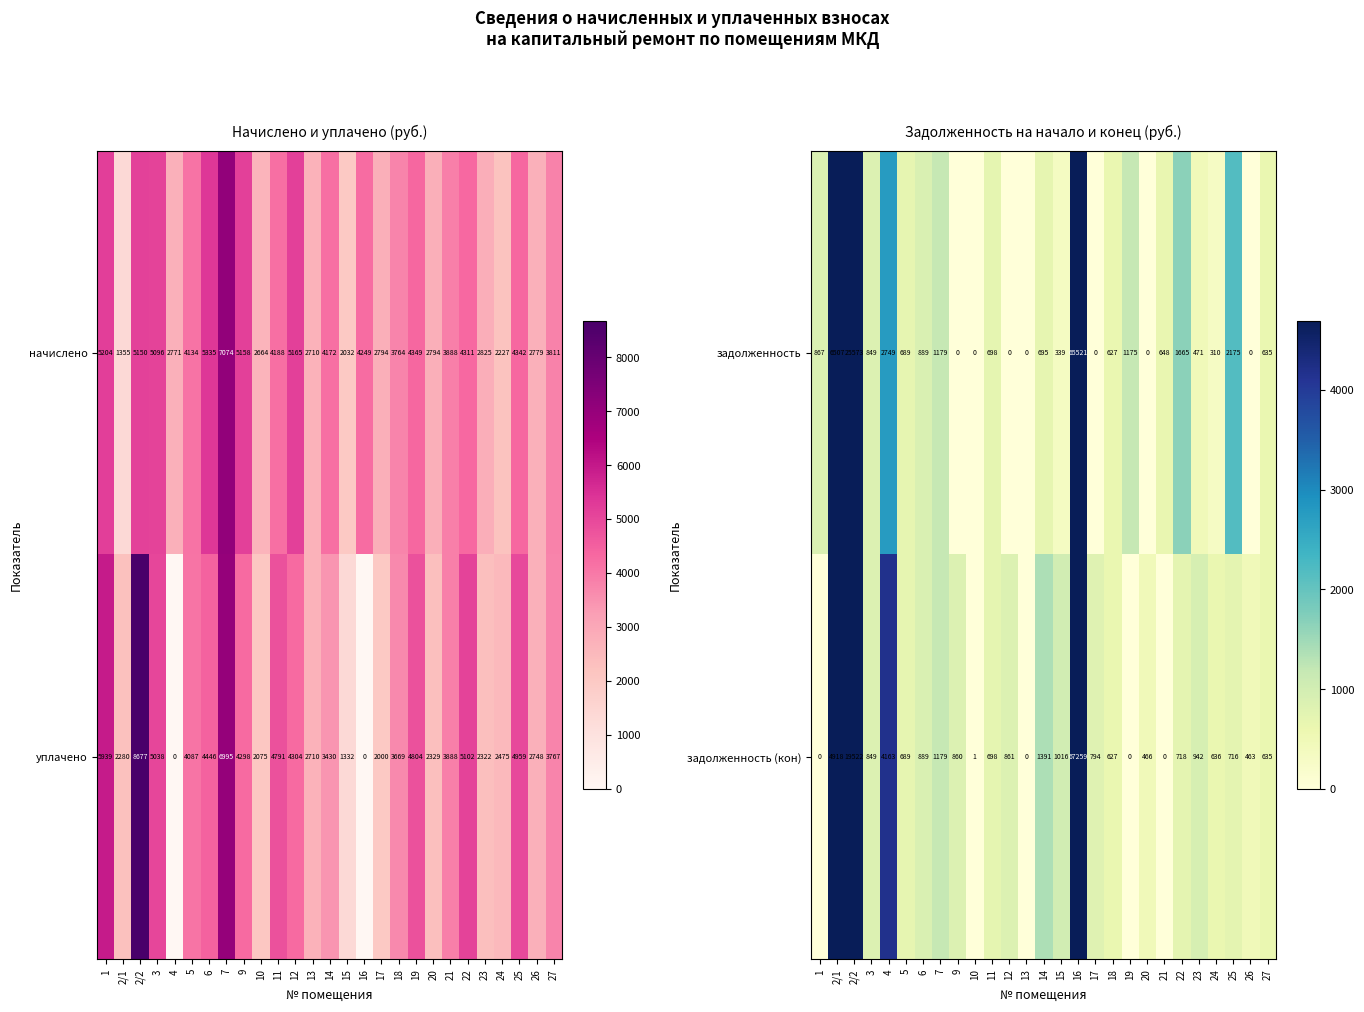

What value does the задолженность (кон) series have at 27, to the nearest 100?

600